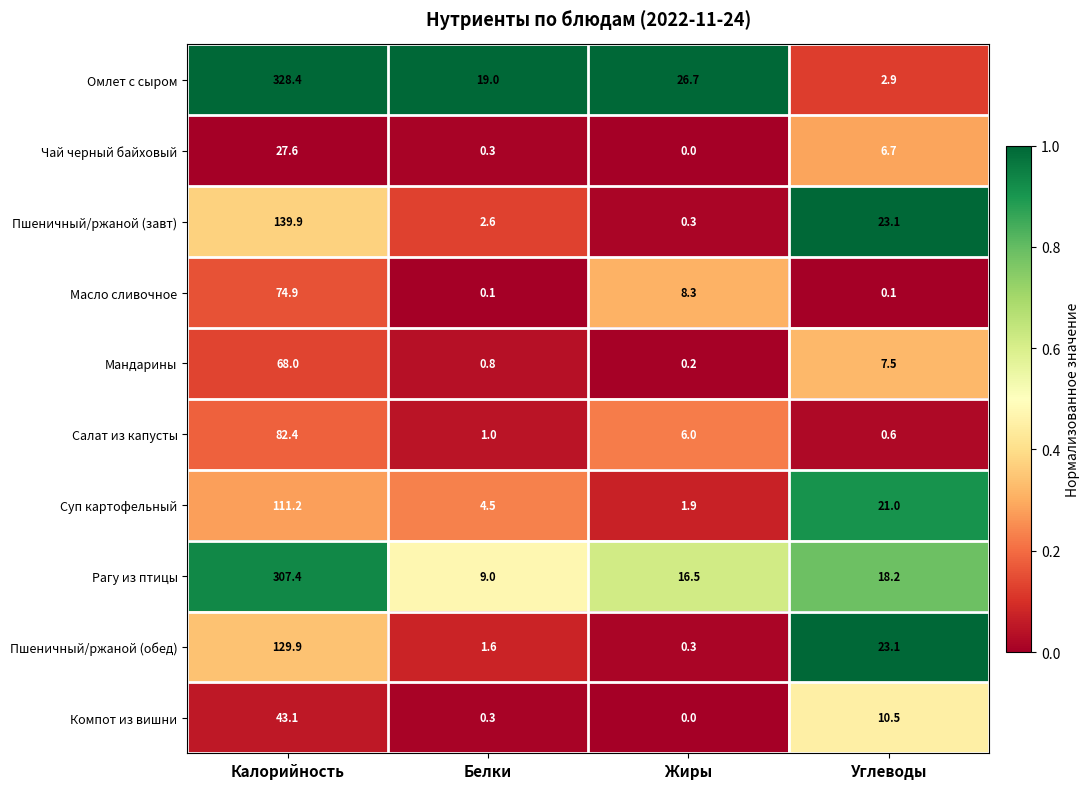

Is the value of Масло сливочное at Белки greater than the value of Салат из капусты at Углеводы?

No